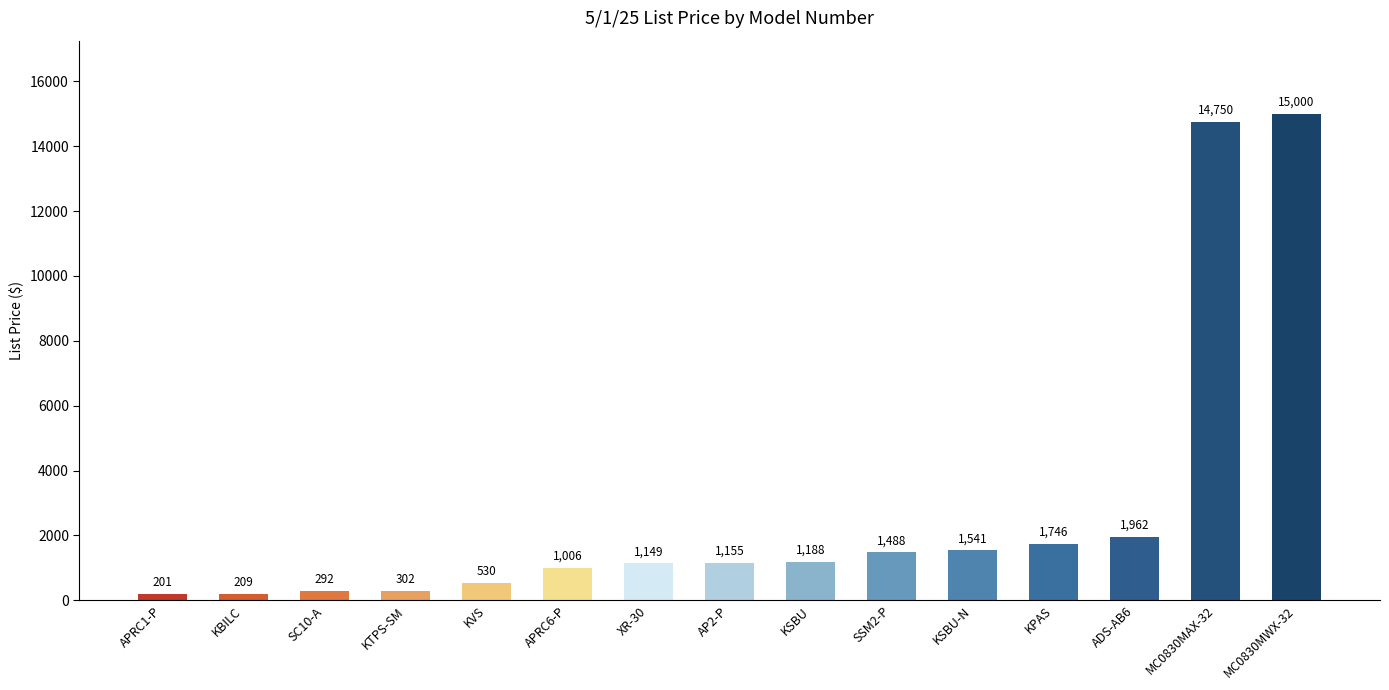

What is the label of the 10th bar from the left?

SSM2-P